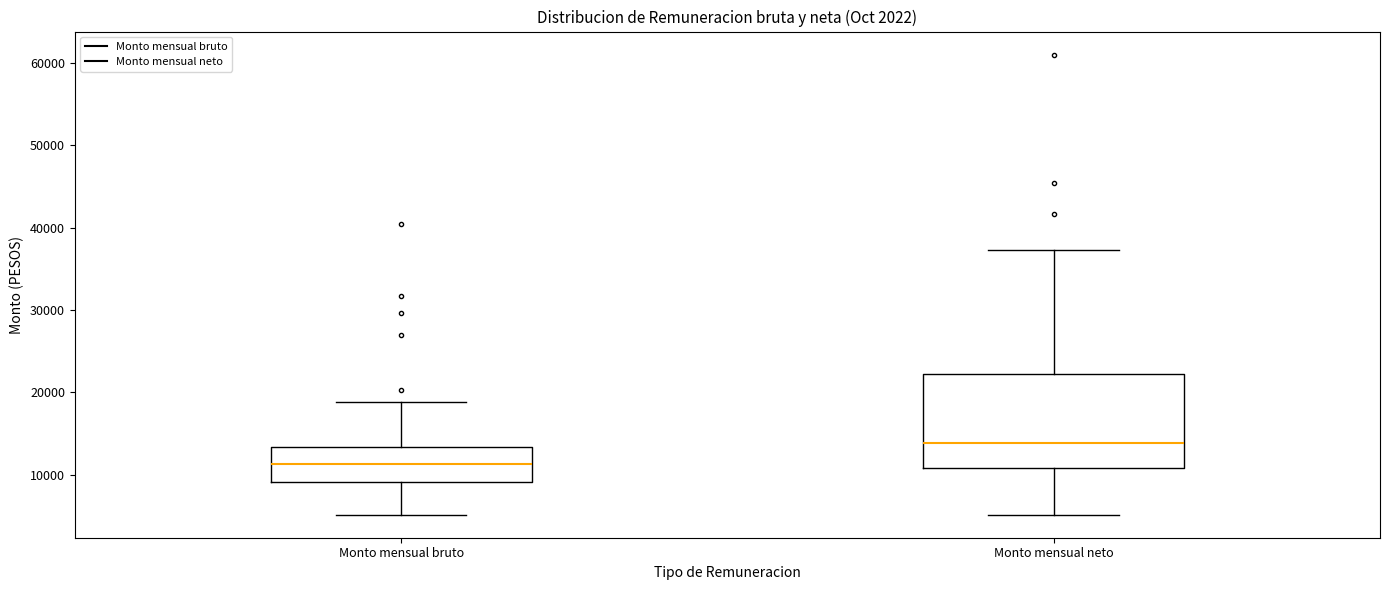

Reading left to right, read every box against the y-axis: the position of its median line, the range the box covers, and the ends of its whiskers. The values are not printed on the chart, so give them approximately, as read against the axis.

Monto mensual bruto: median 11000, box 9000 to 13000, whiskers 5000 to 19000
Monto mensual neto: median 14000, box 11000 to 22000, whiskers 5000 to 37000